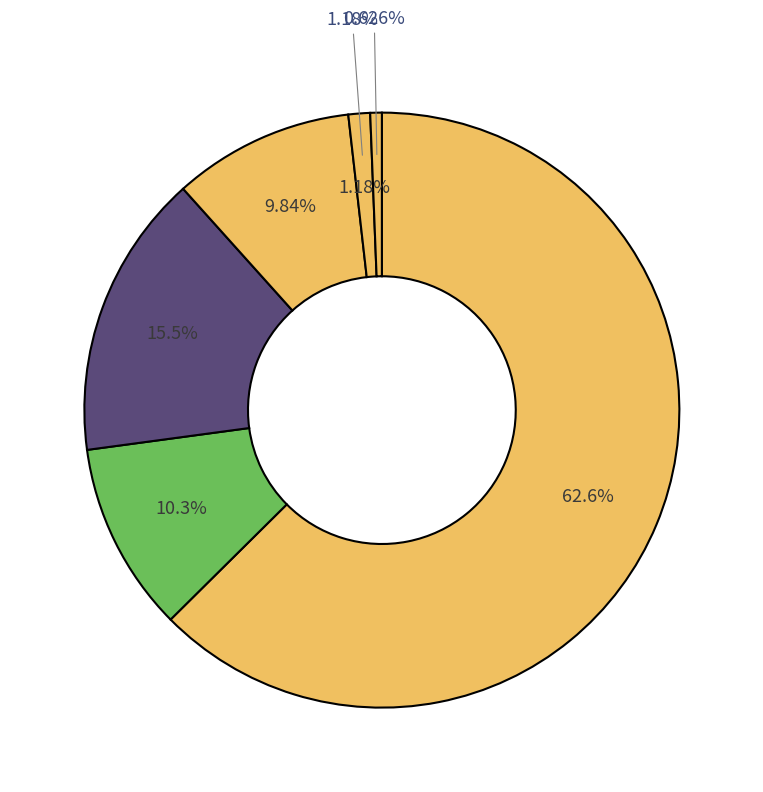

What is the change in value from CAMMILLETTI to NAYL?

-37.6